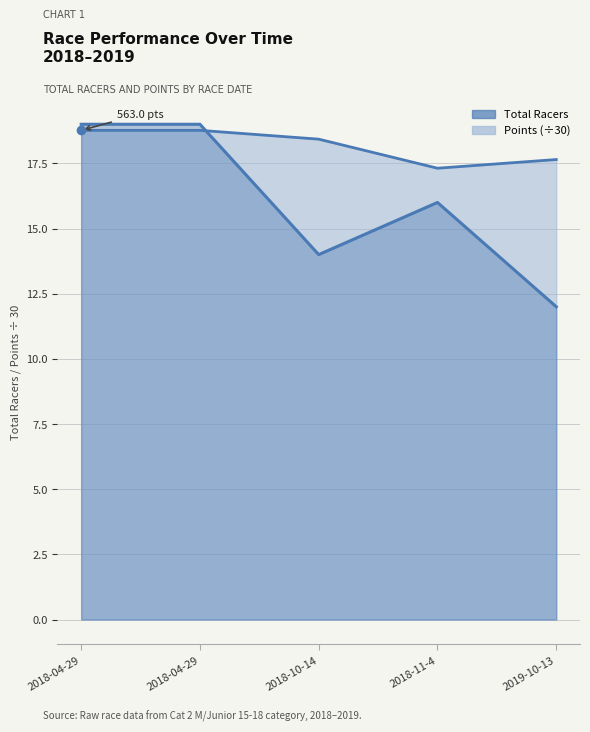

At which category does Points reach its first local valley?

2018-11-4